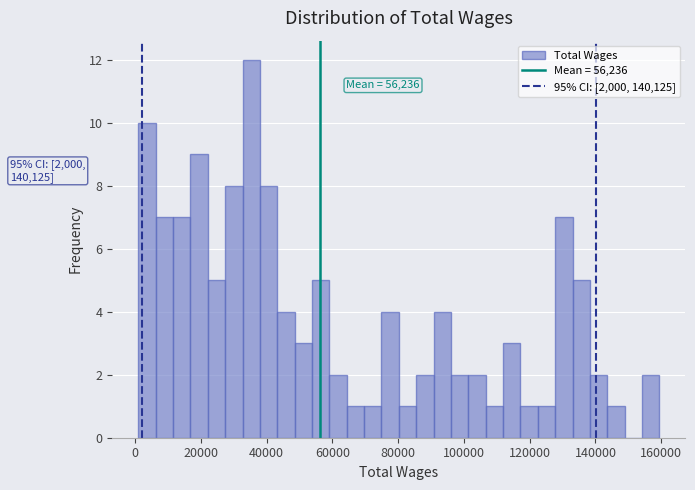

Around what value on the x-axis is the tallest bar? Give the approximate position of its centre, as read against the axis.

36000